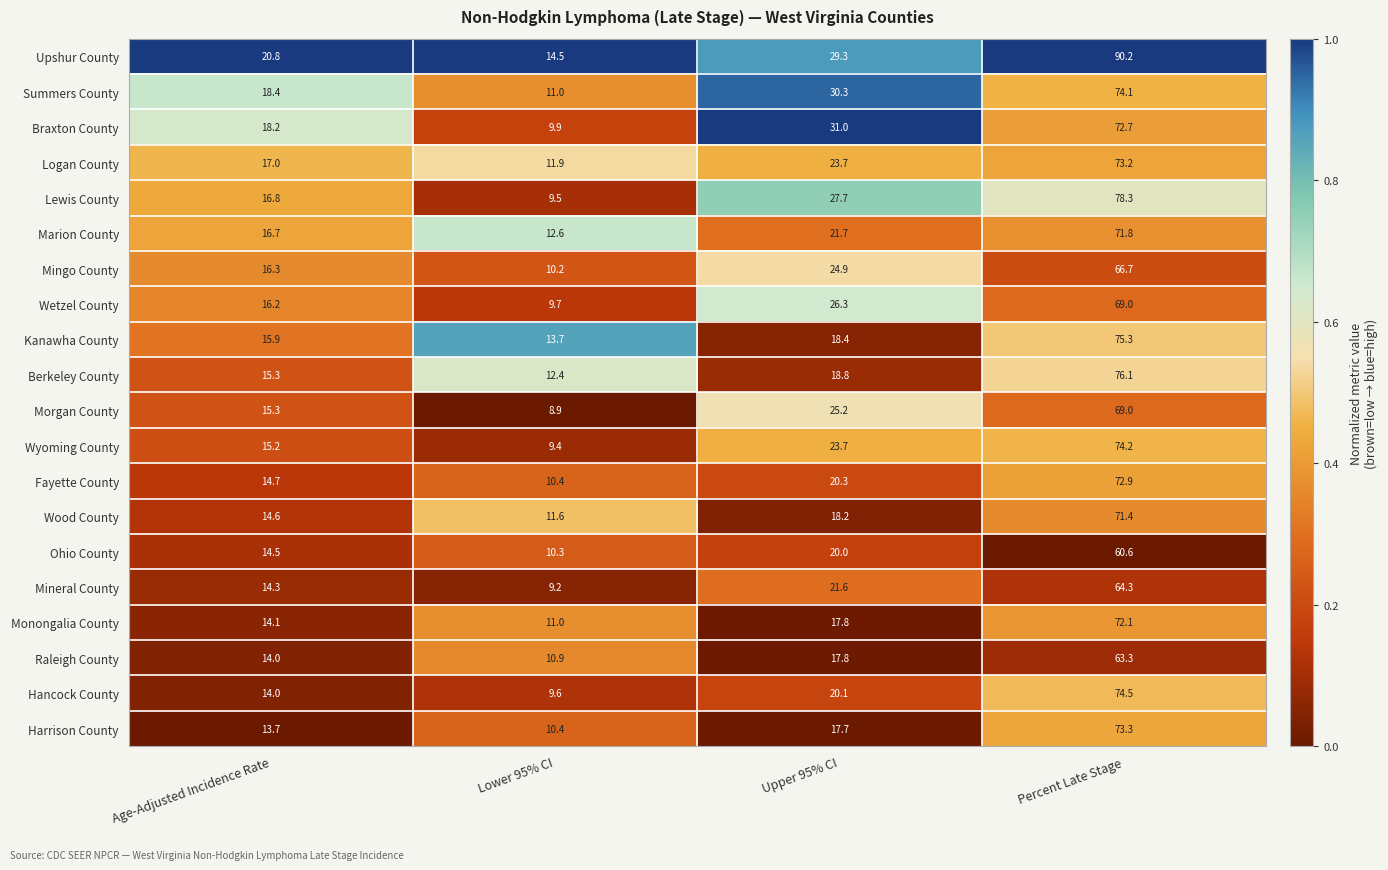

At which label does Kanawha County first exceed 18?

Upper 95% CI